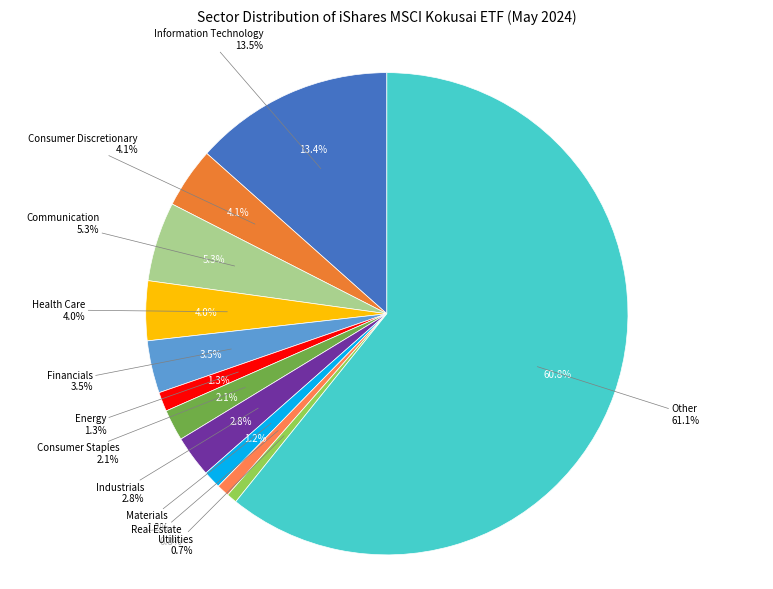

Which slice is the largest?

Other